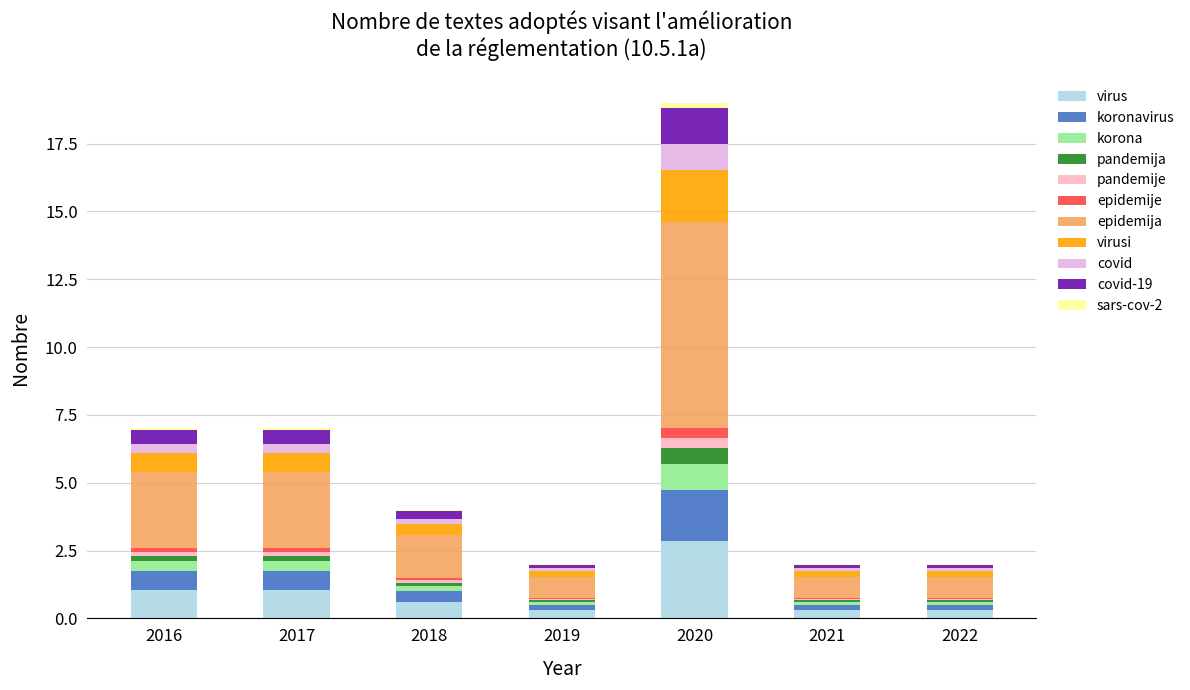

At which category is the sum across all series the highest?

2020